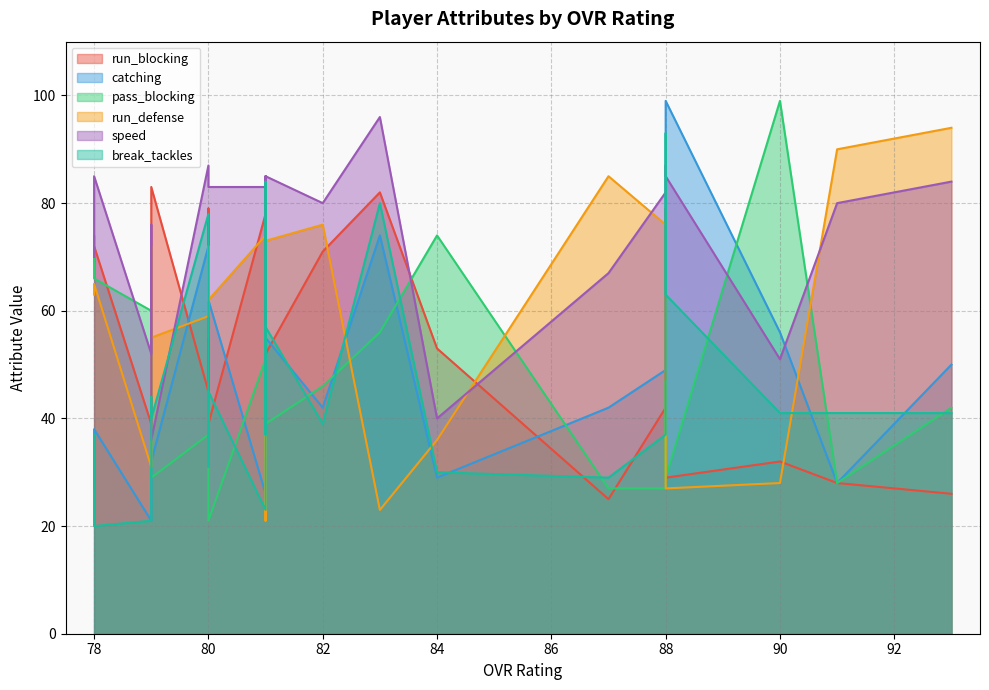

How many intersections are there between break_tackles and catching?

14